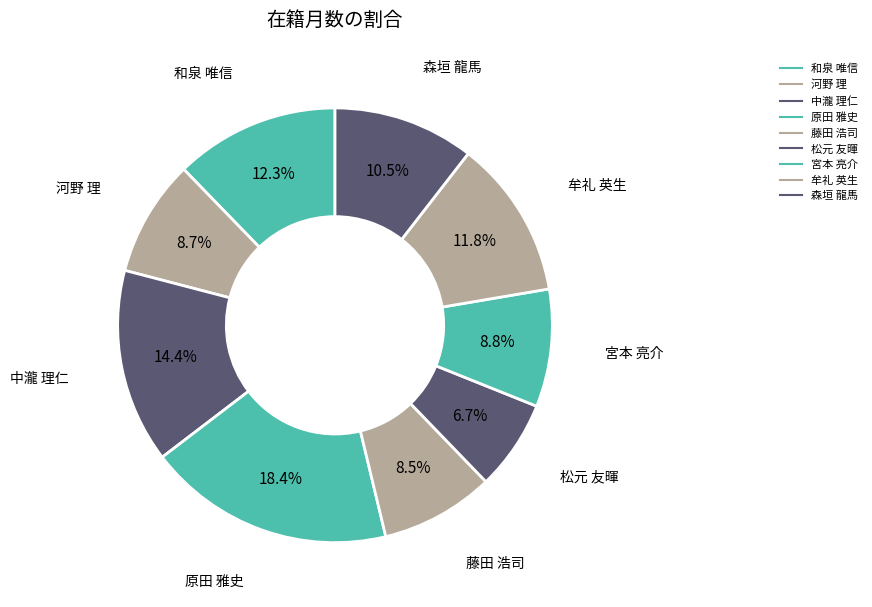

The 和泉 唯信 slice represents 12% of the pie. True or false?

True